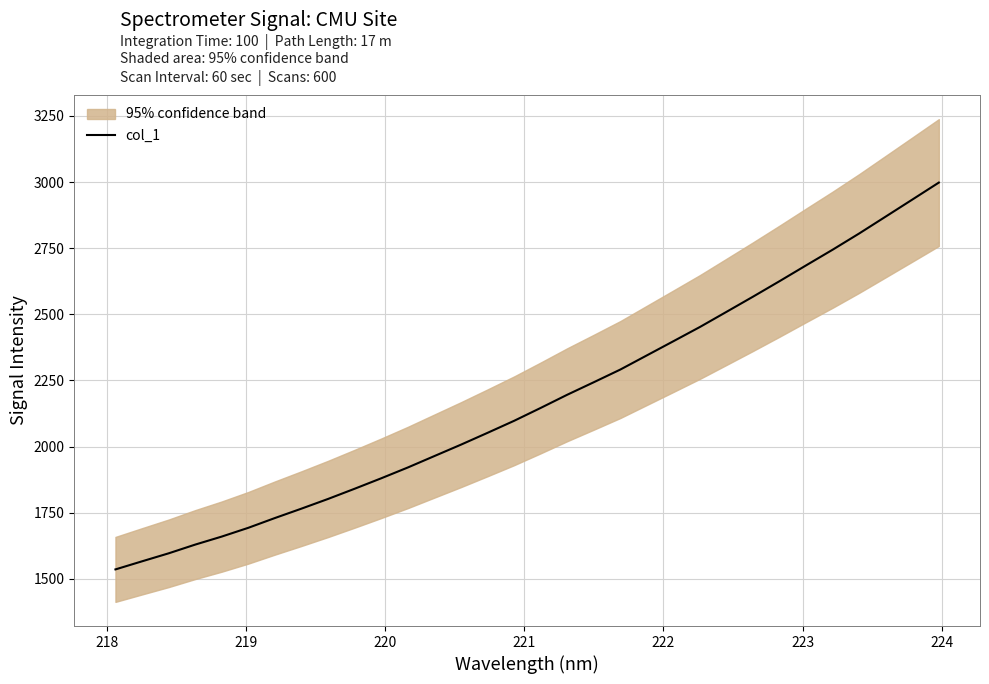

What is the maximum value for col_1?

2997.8